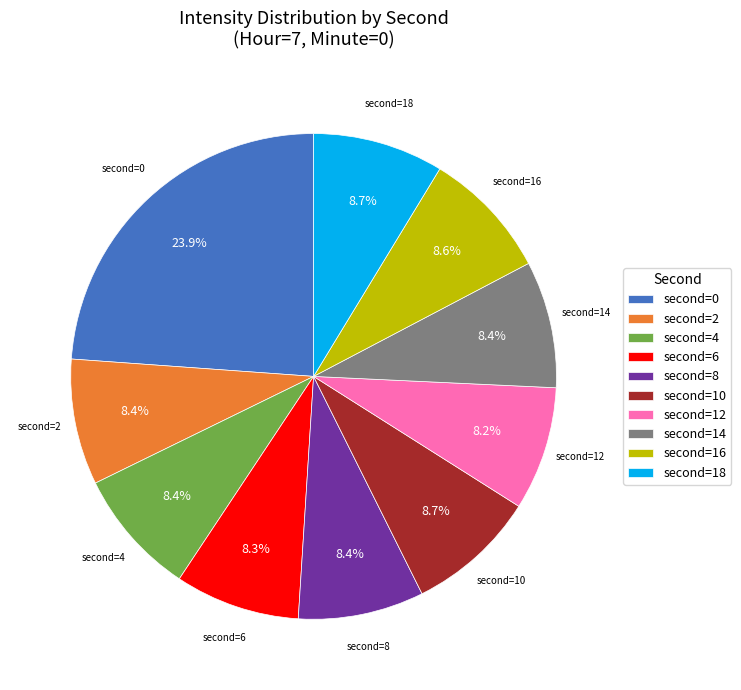

Is there any slice that represents more than half of the pie?

No